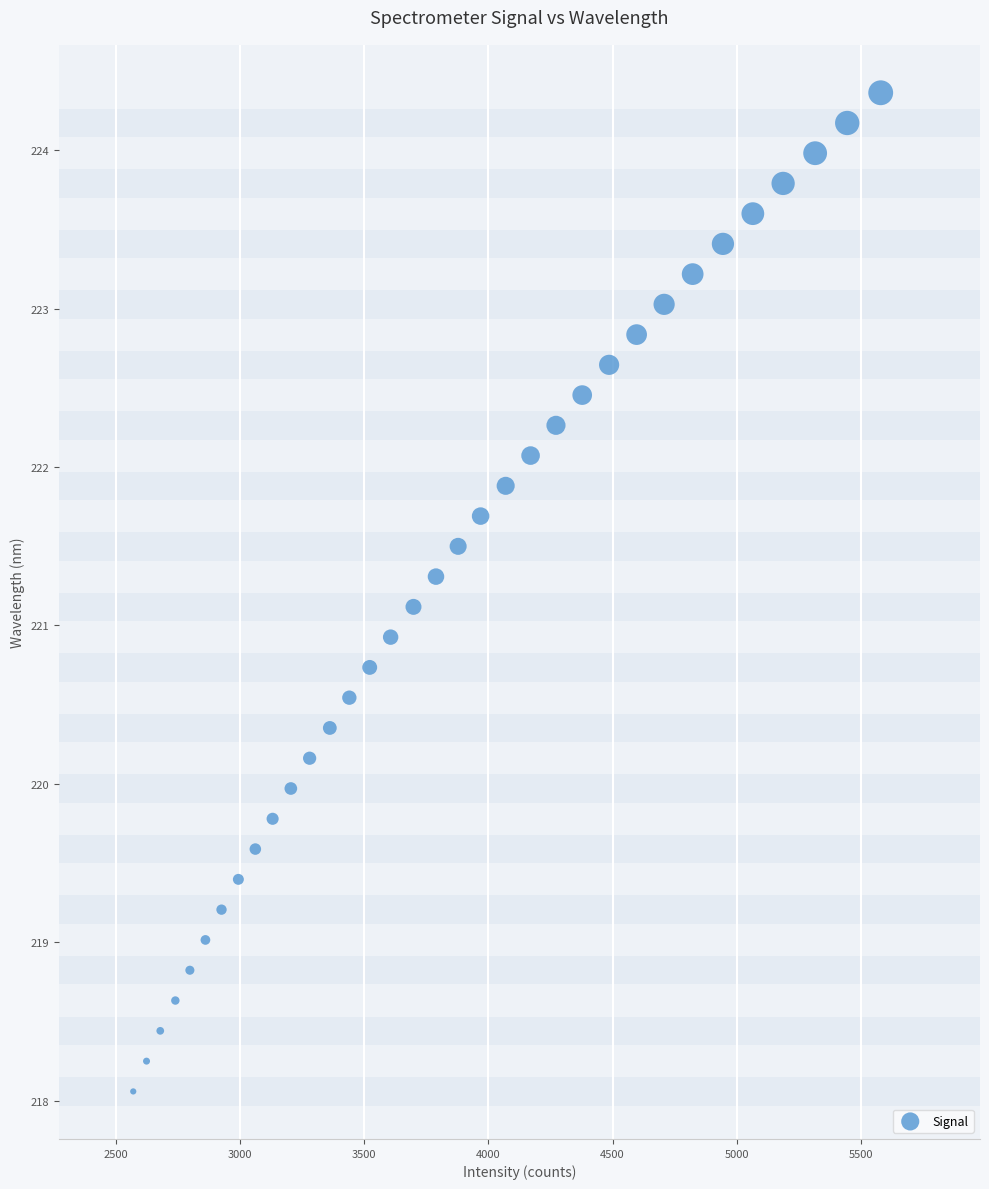

What is the range of X values (max minus min)?

3011.2